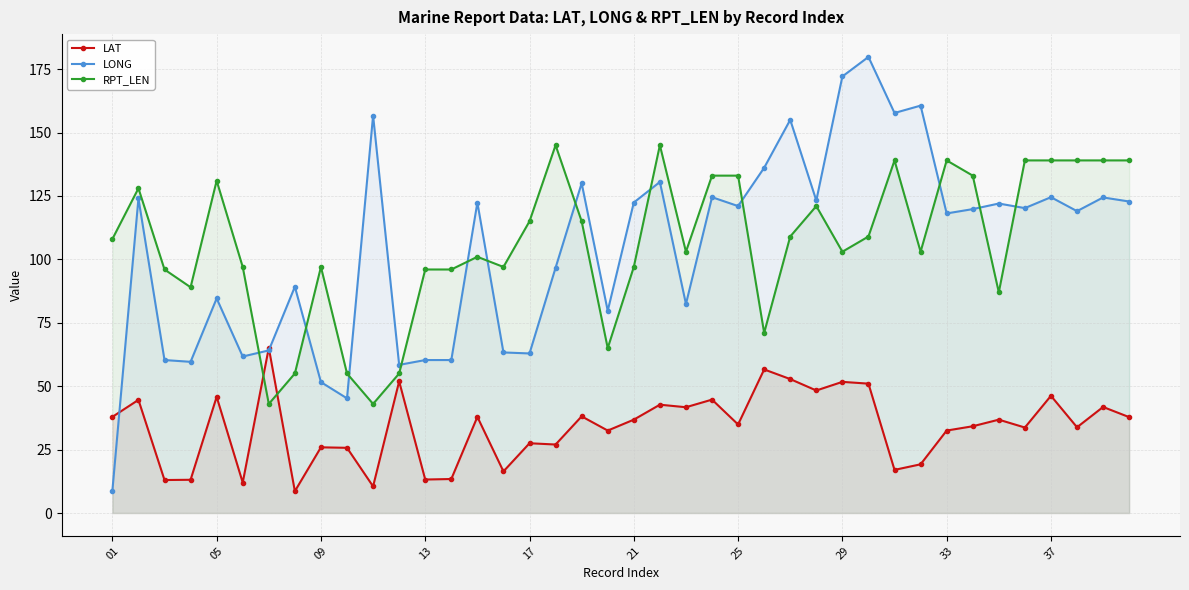

Rank the series by their maximum value, from lowest to highest.

LAT, RPT_LEN, LONG